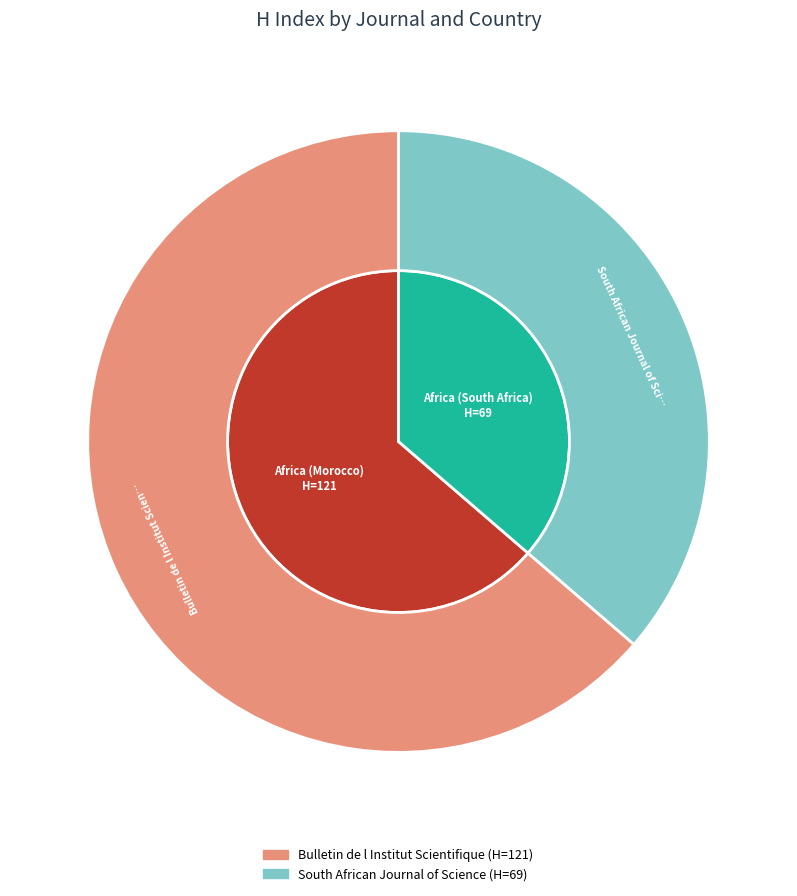

To the nearest percent, what portion does South African Journal of Science represent?

36%